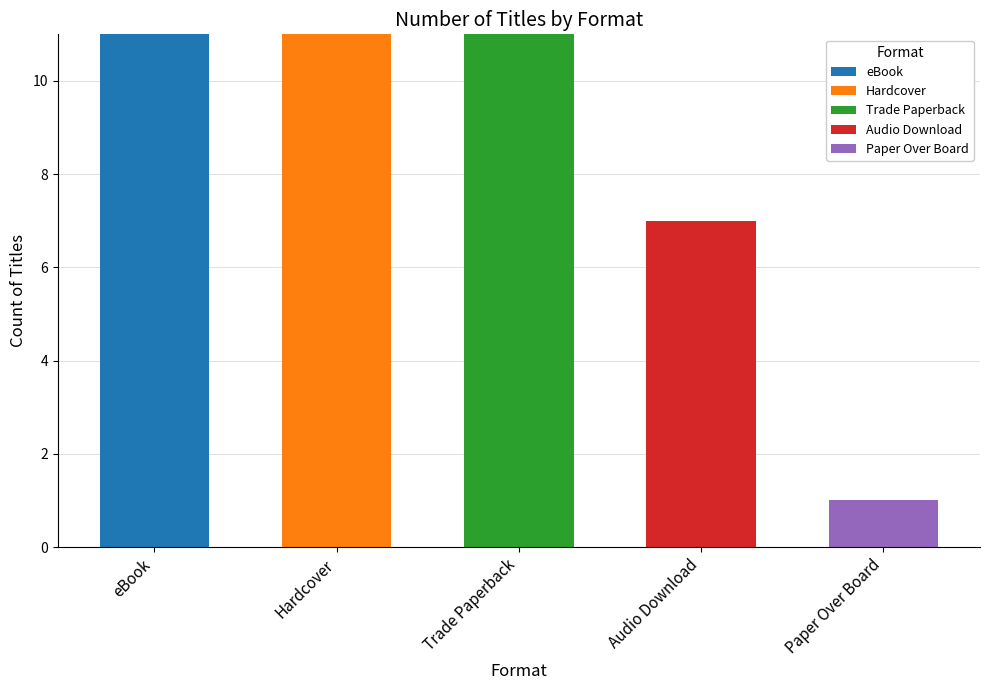

What is the maximum value for eBook?

11